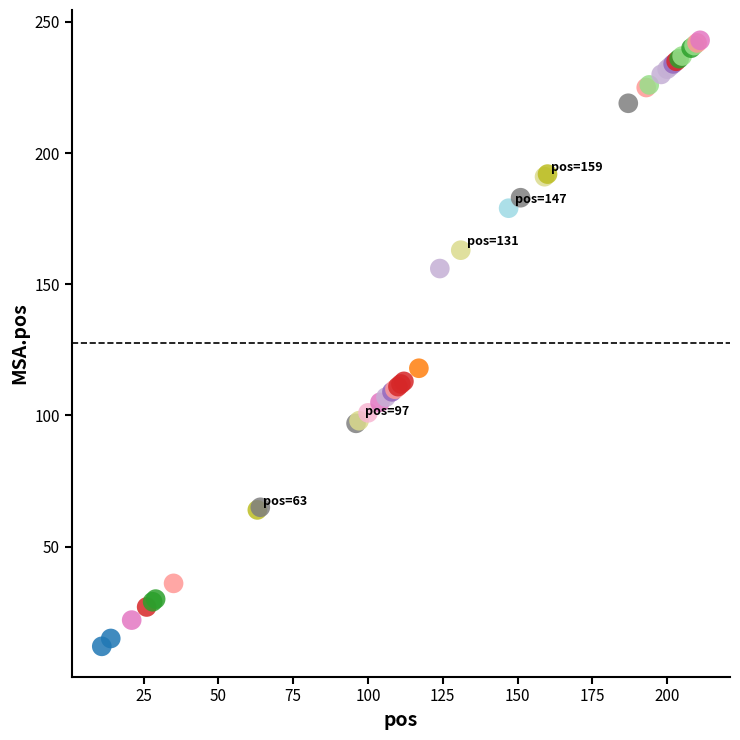

What Y value in the scatter plot is closest to 127?

118